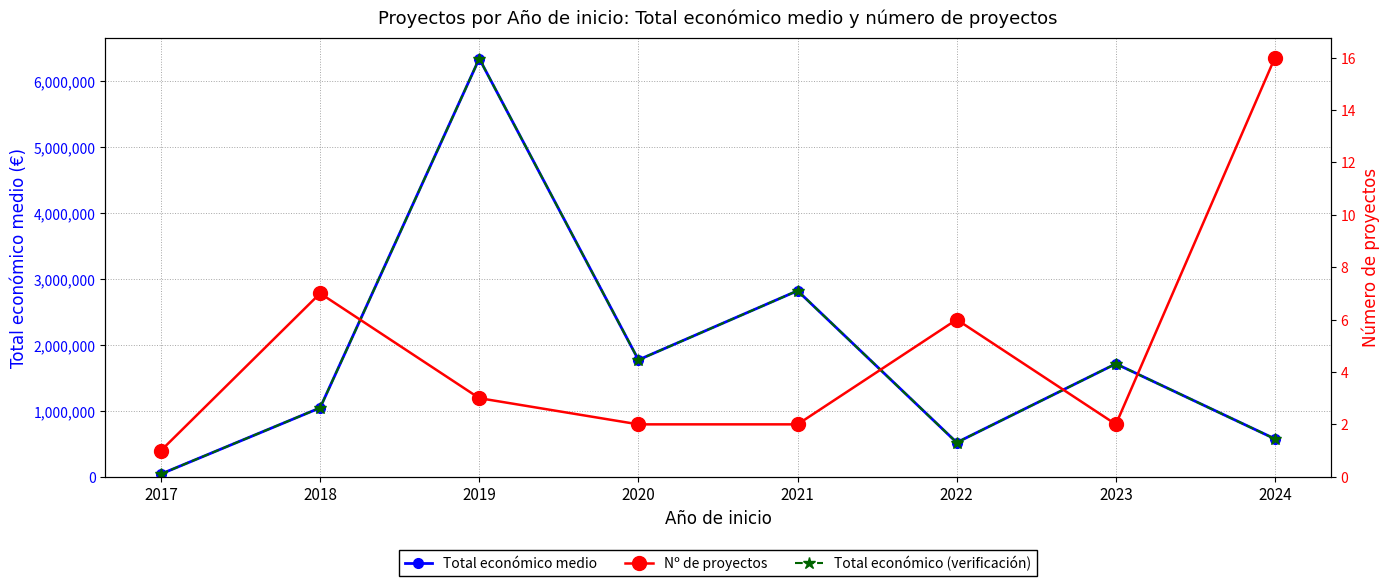

Between 2022 and 2023, which series saw the biggest shift?

Total económico medio